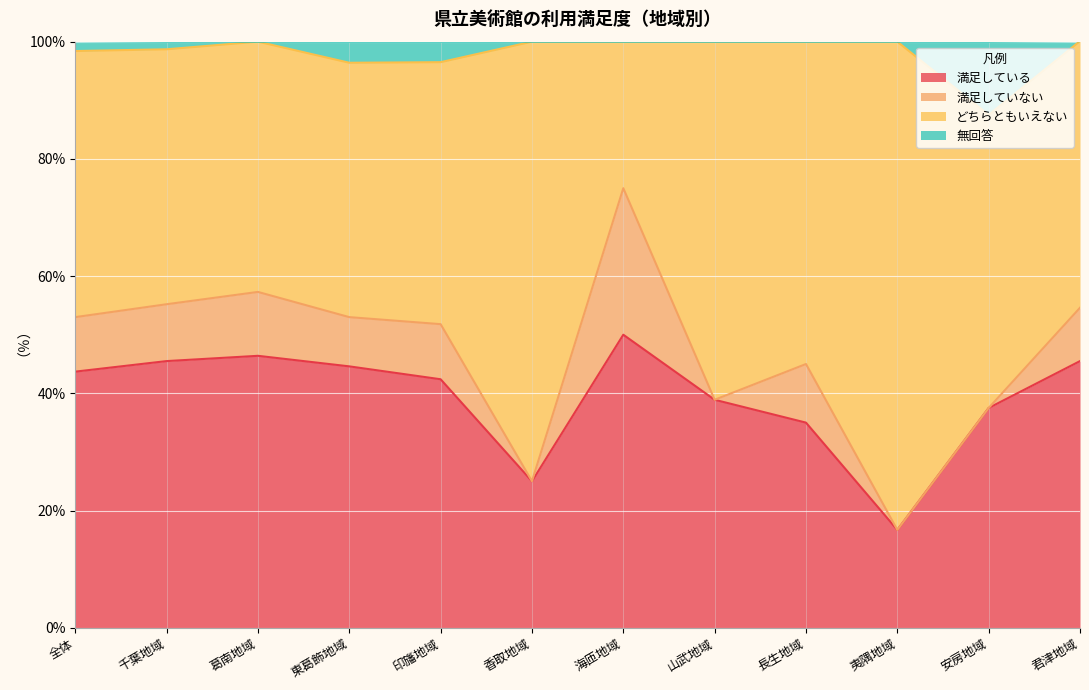

True or false: 満足している has more than 0 interior local peaks.

True